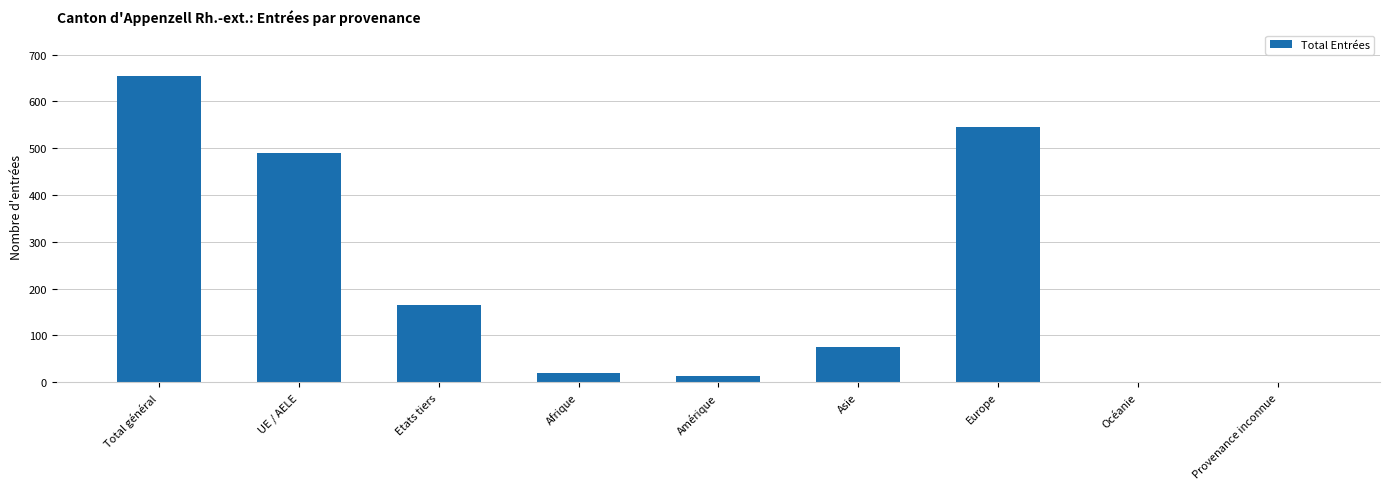

Which has a higher value, Provenance inconnue or Total général?

Total général